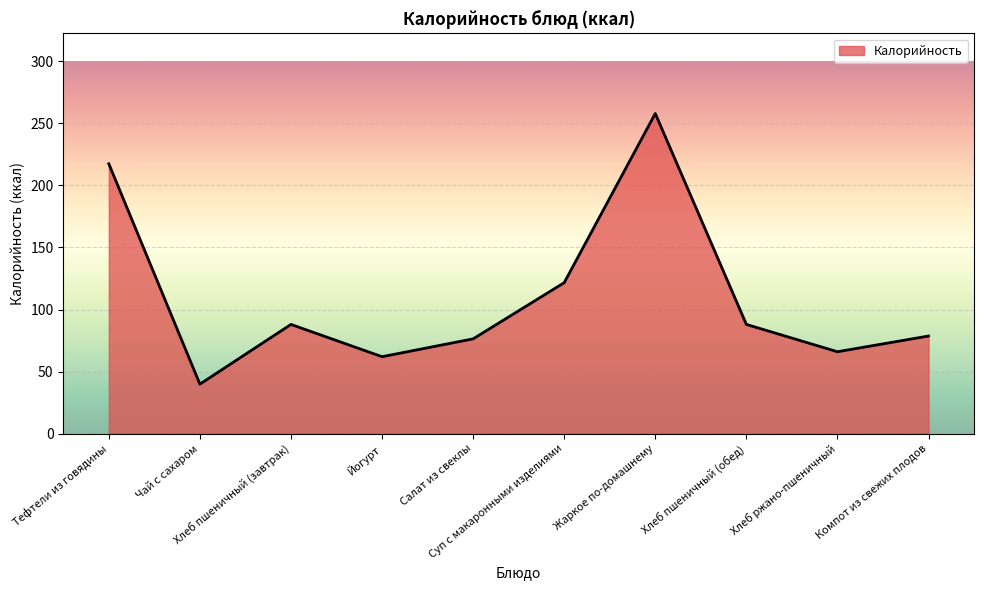

How many values are below 88?

5